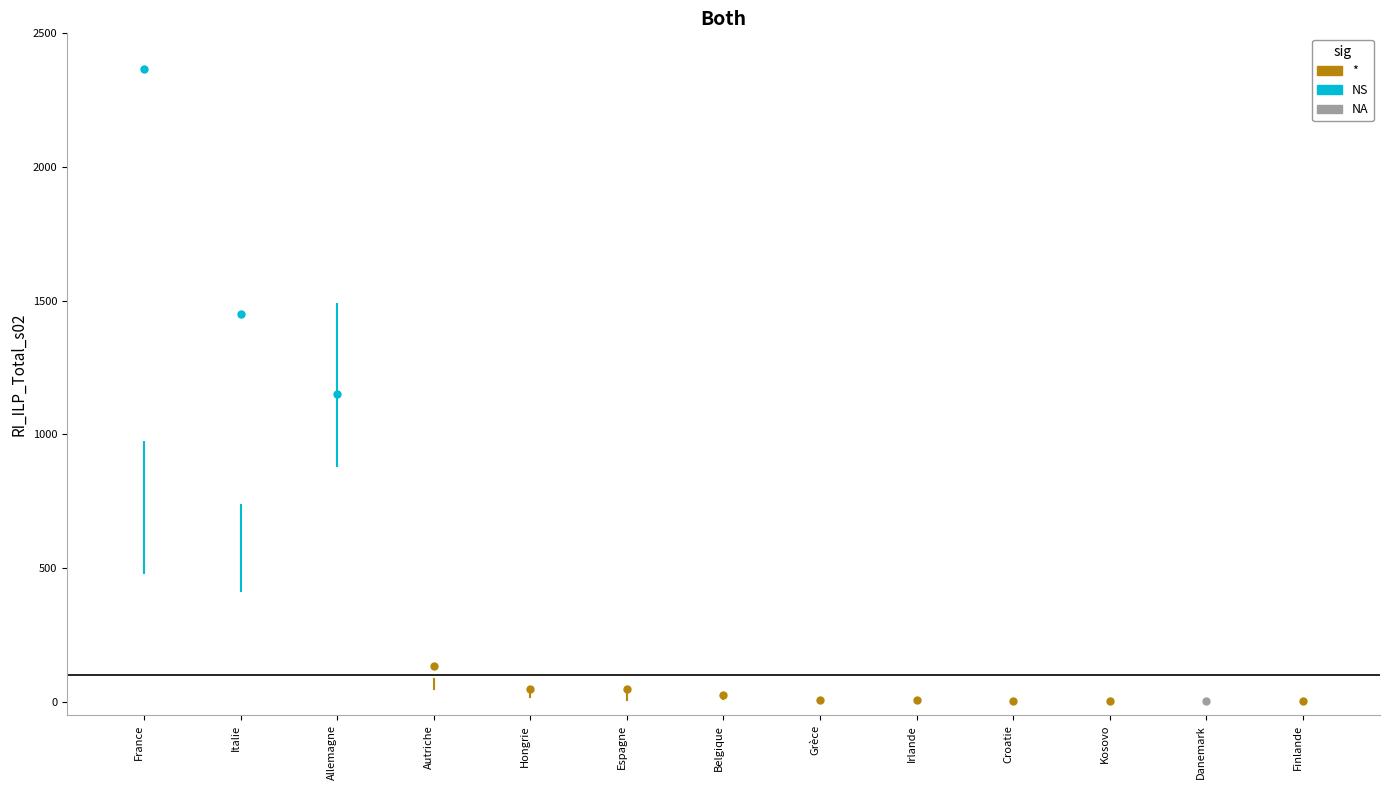

Which has a higher value, Italie or Danemark?

Italie